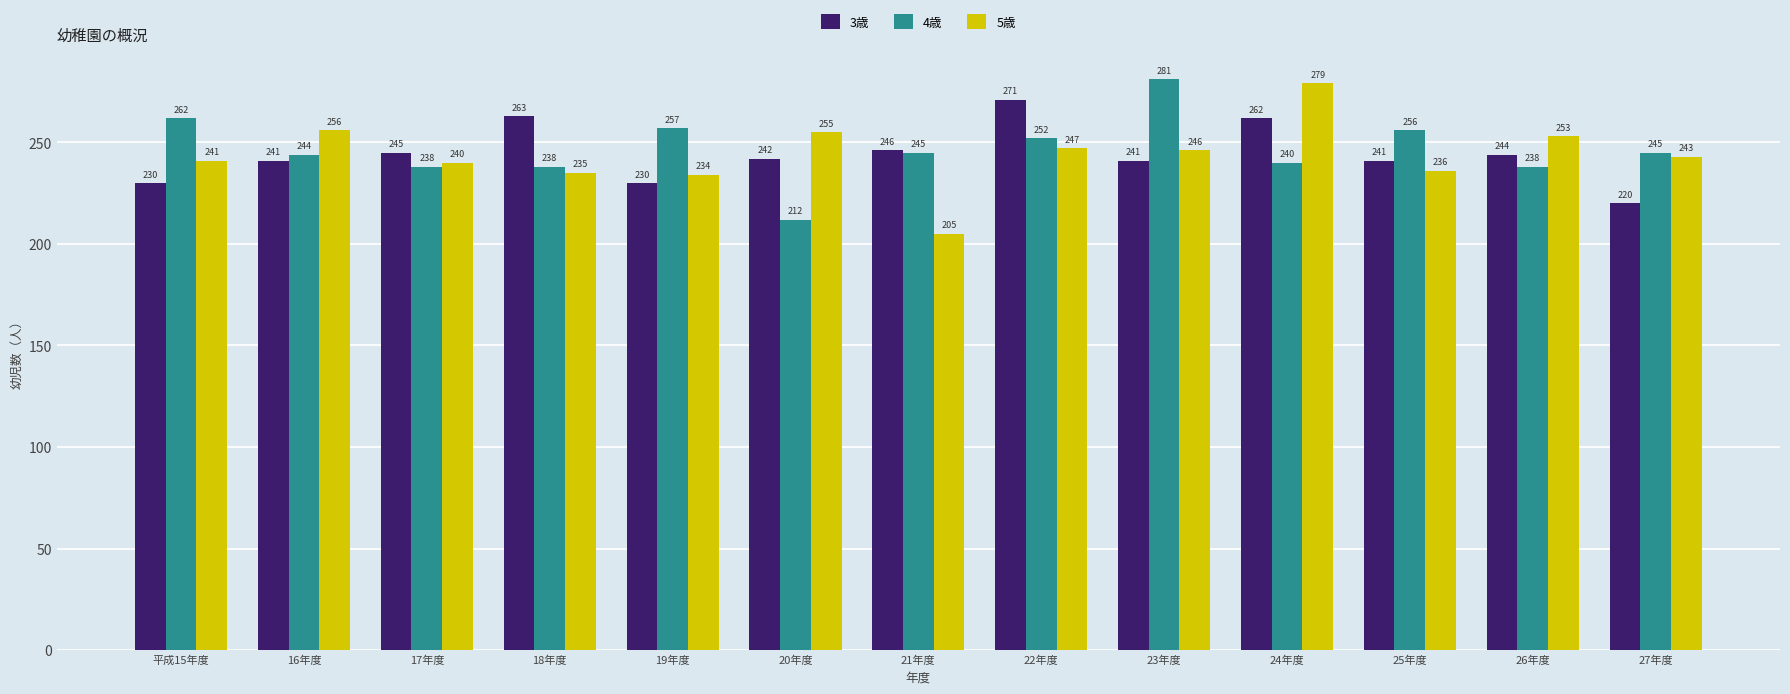

Reading right to left, extract all data points from this chart.

3歳: 27年度=220	26年度=244	25年度=241	24年度=262	23年度=241	22年度=271	21年度=246	20年度=242	19年度=230	18年度=263	17年度=245	16年度=241	平成15年度=230
4歳: 27年度=245	26年度=238	25年度=256	24年度=240	23年度=281	22年度=252	21年度=245	20年度=212	19年度=257	18年度=238	17年度=238	16年度=244	平成15年度=262
5歳: 27年度=243	26年度=253	25年度=236	24年度=279	23年度=246	22年度=247	21年度=205	20年度=255	19年度=234	18年度=235	17年度=240	16年度=256	平成15年度=241